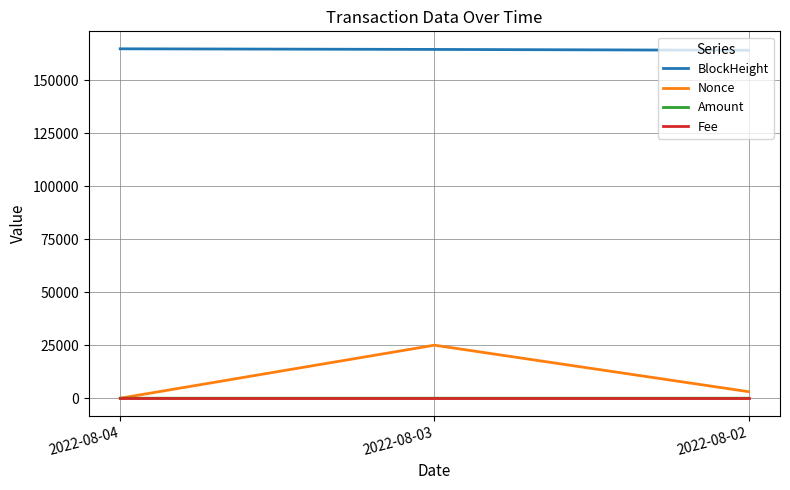

Is the value of BlockHeight at 2022-08-04 greater than the value of Nonce at 2022-08-04?

Yes